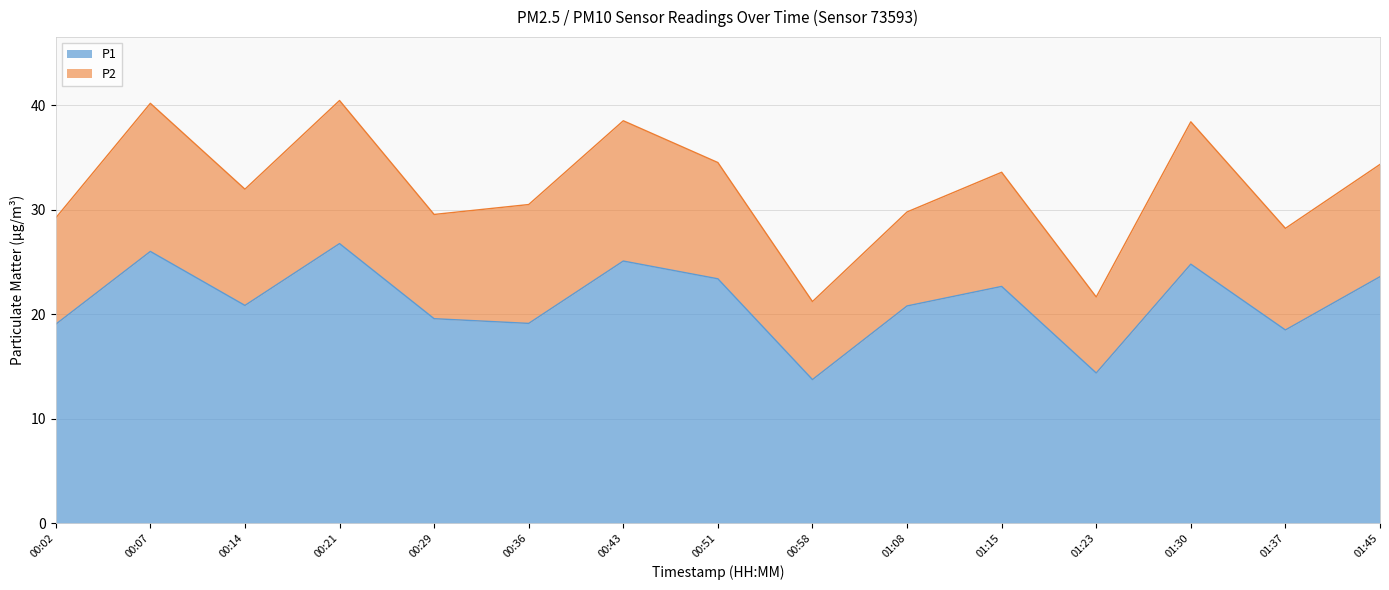

How many interior local peaks (higher than both neighbors) does the data have?

5